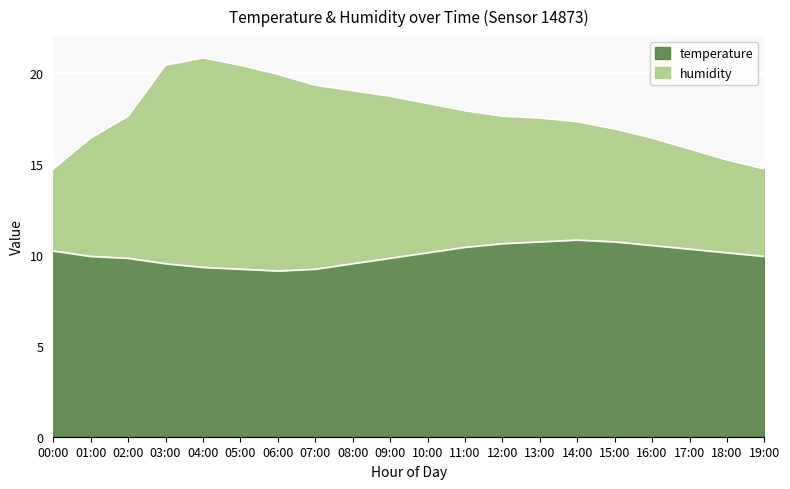

In temperature, how many points are higher than both neighbors (excluding endpoints)?

1